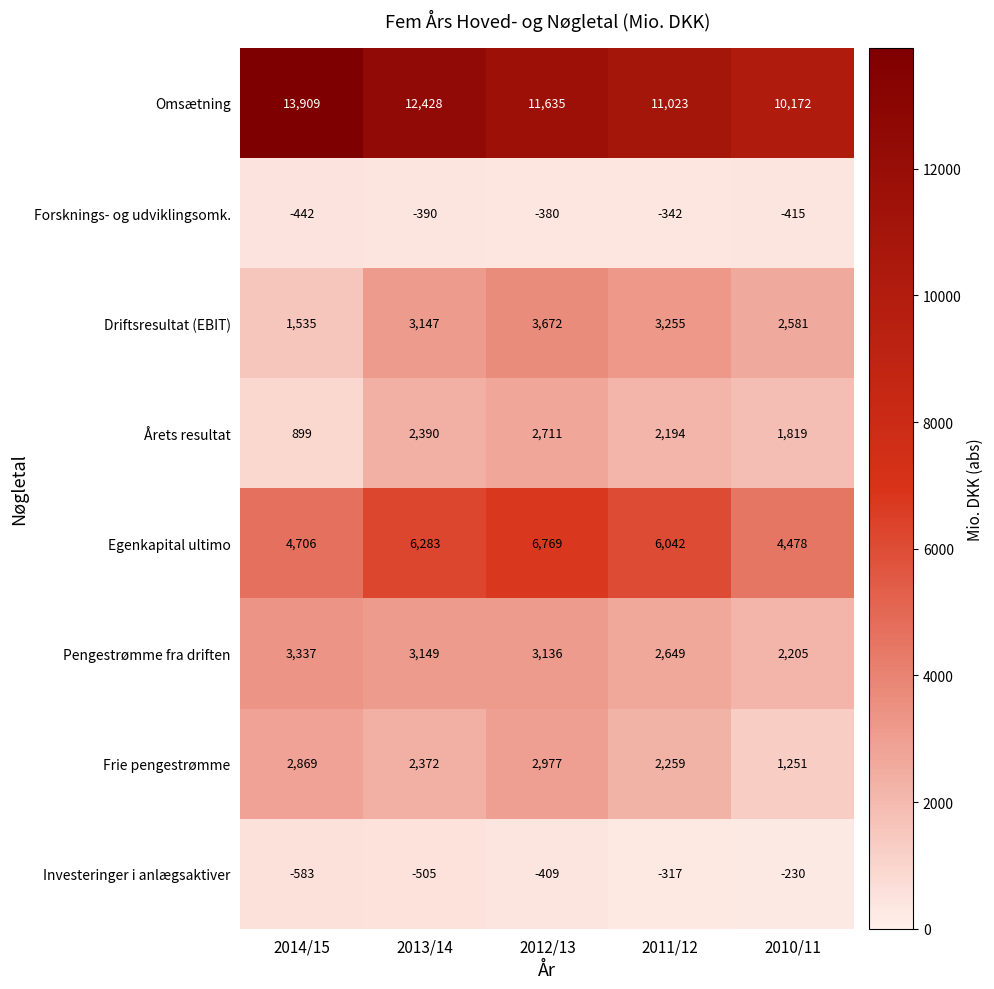

What is the maximum value shown in the chart?

13909